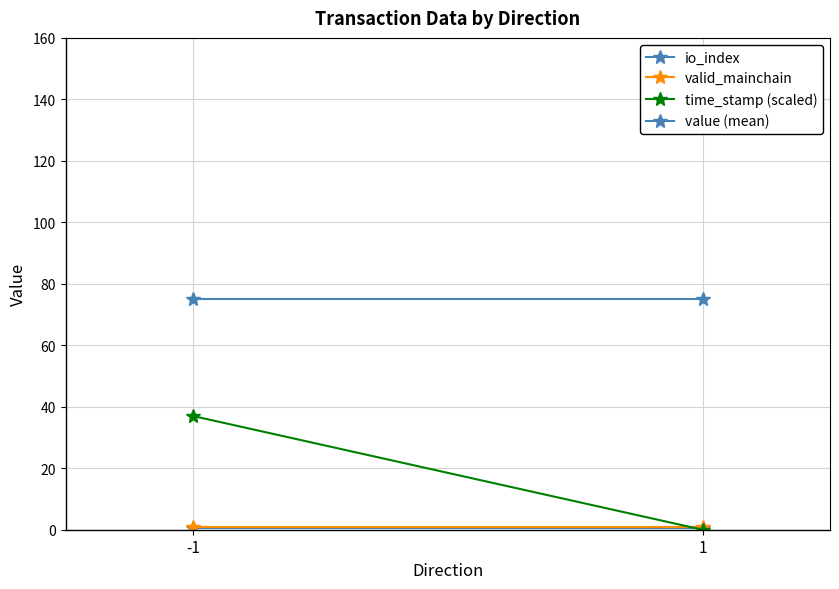

What are all the series names shown in the legend?

io_index, valid_mainchain, time_stamp (scaled), value (mean)